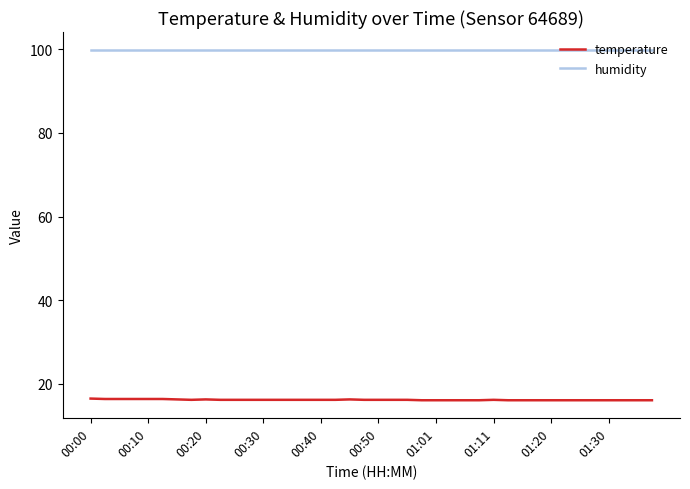

List the series in order of their peak value, highest first.

humidity, temperature